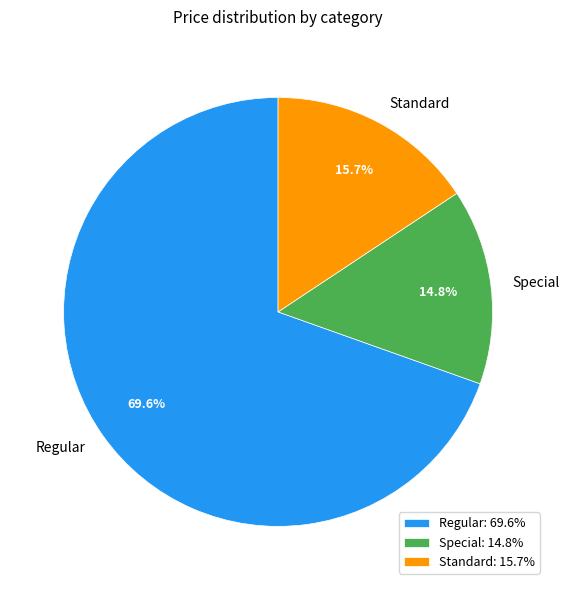

Combined, do Standard and Special account for over 50%?

No